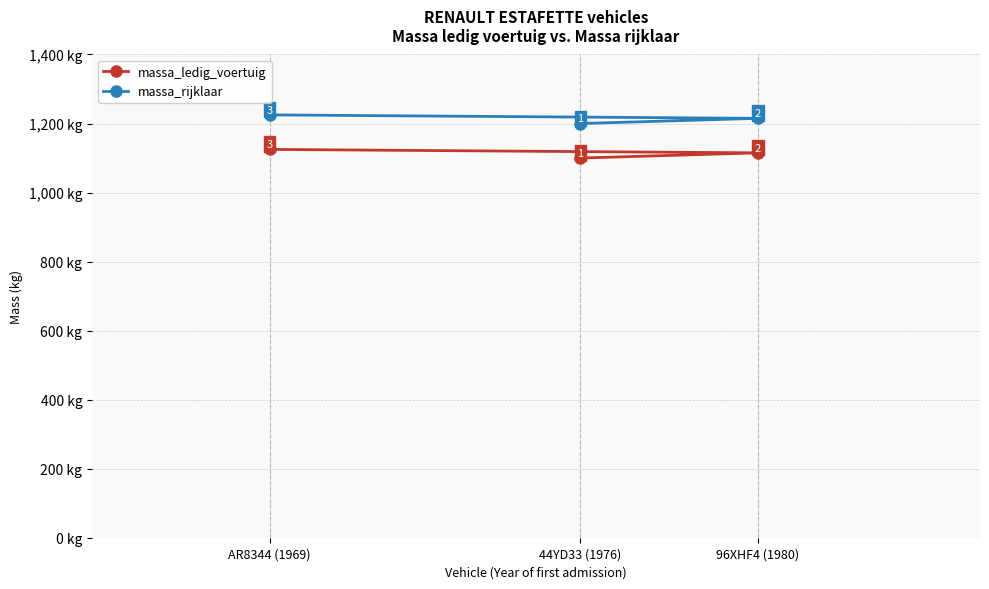

At AR8344 (1969), list the series in order from largest to smallest.

massa_rijklaar, massa_ledig_voertuig